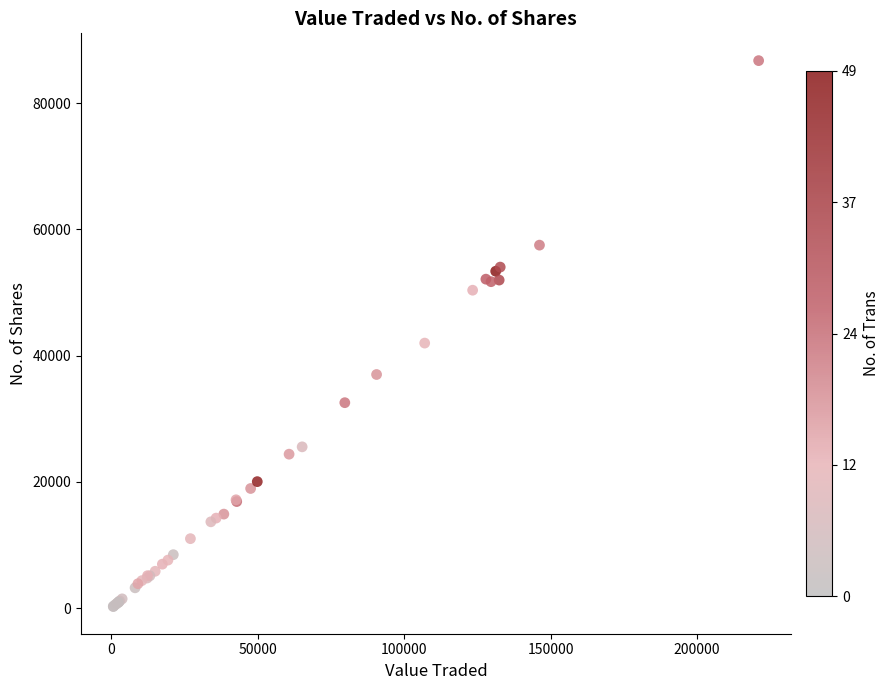

What Y value in the scatter plot is closest to 43486?

41972